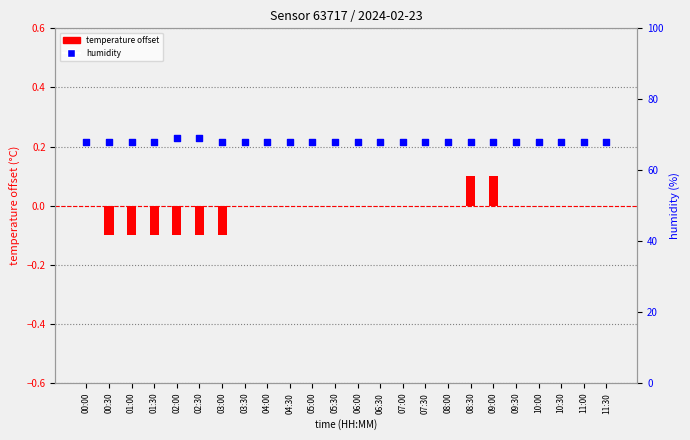

Which series has the widest spread of Y values?

humidity